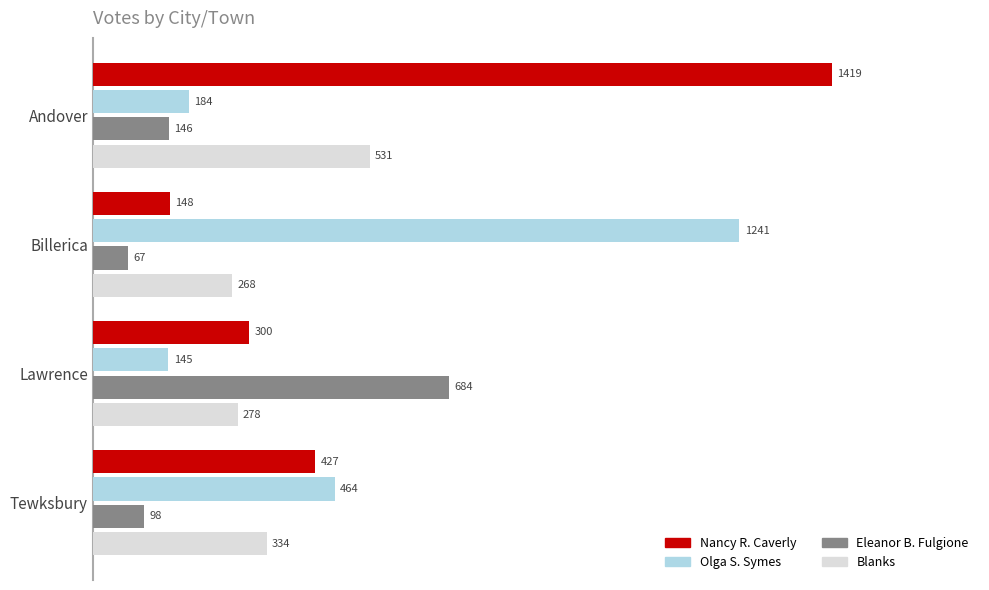

Is the value of Eleanor B. Fulgione at Lawrence greater than the value of Blanks at Billerica?

Yes